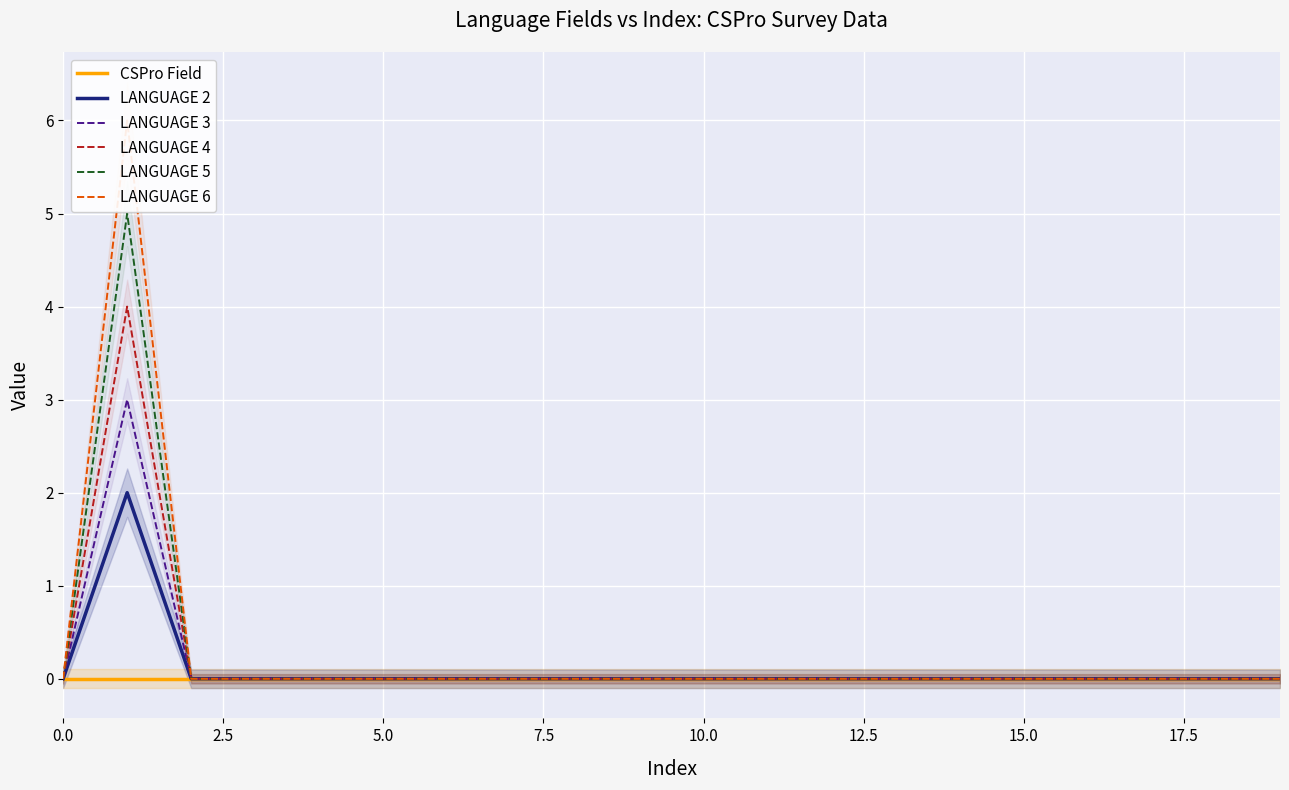

What are all the series names shown in the legend?

CSPro Field, LANGUAGE 2, LANGUAGE 3, LANGUAGE 4, LANGUAGE 5, LANGUAGE 6